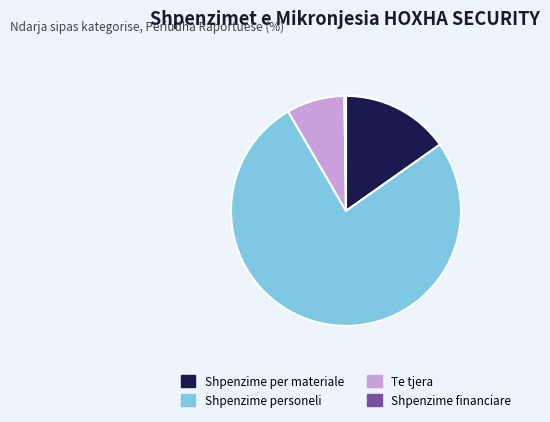

The Shpenzime per materiale slice represents 15% of the pie. True or false?

True